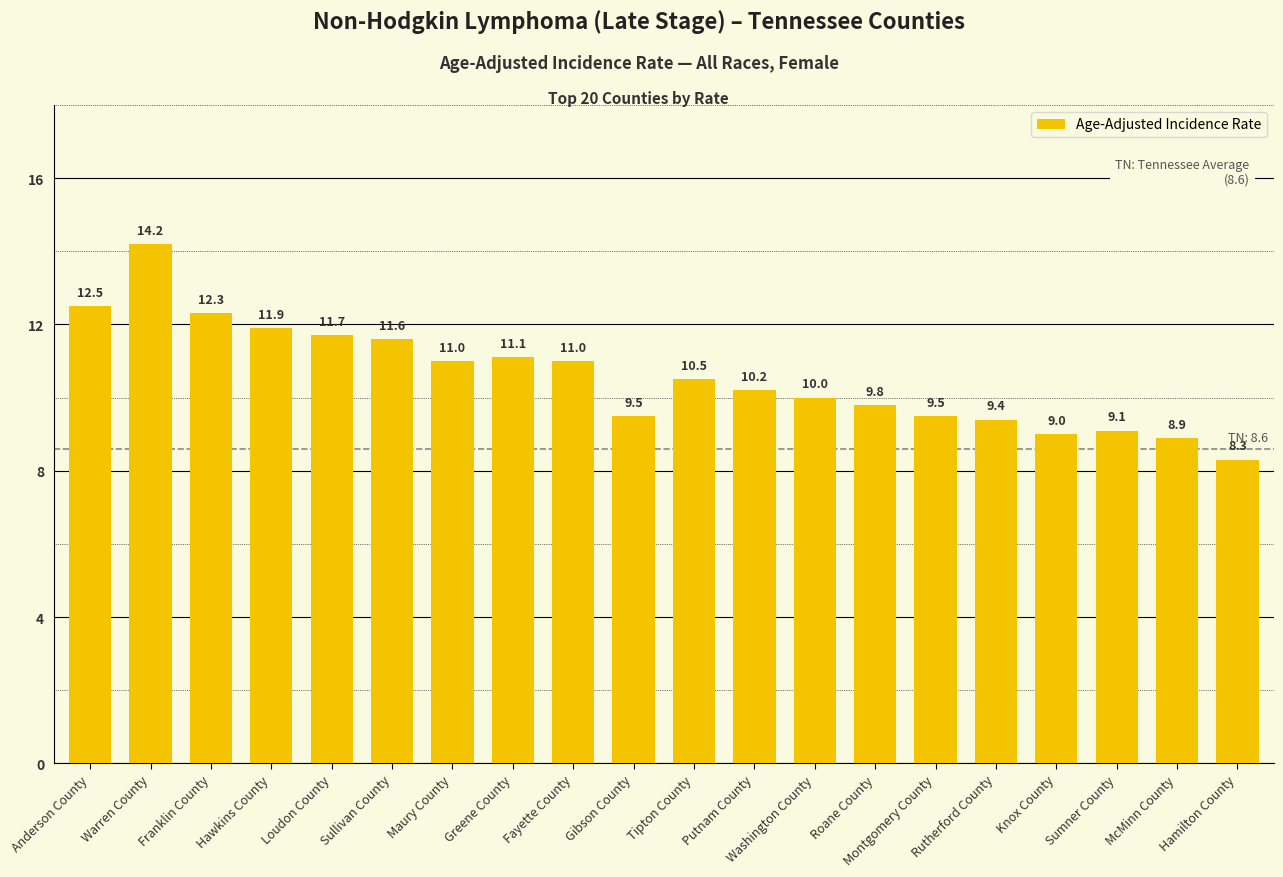

What is the value of the 13th bar from the left?

10.0